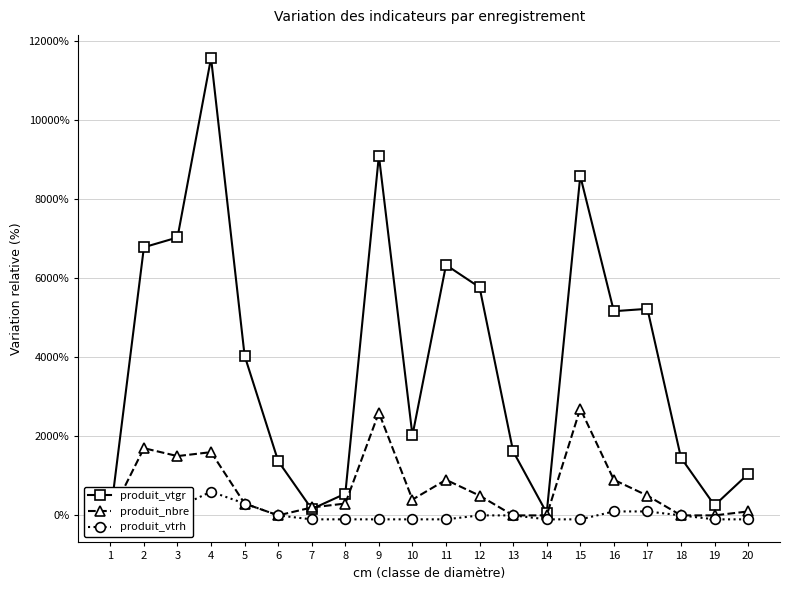

At which label does produit_nbre first exceed 400?

2